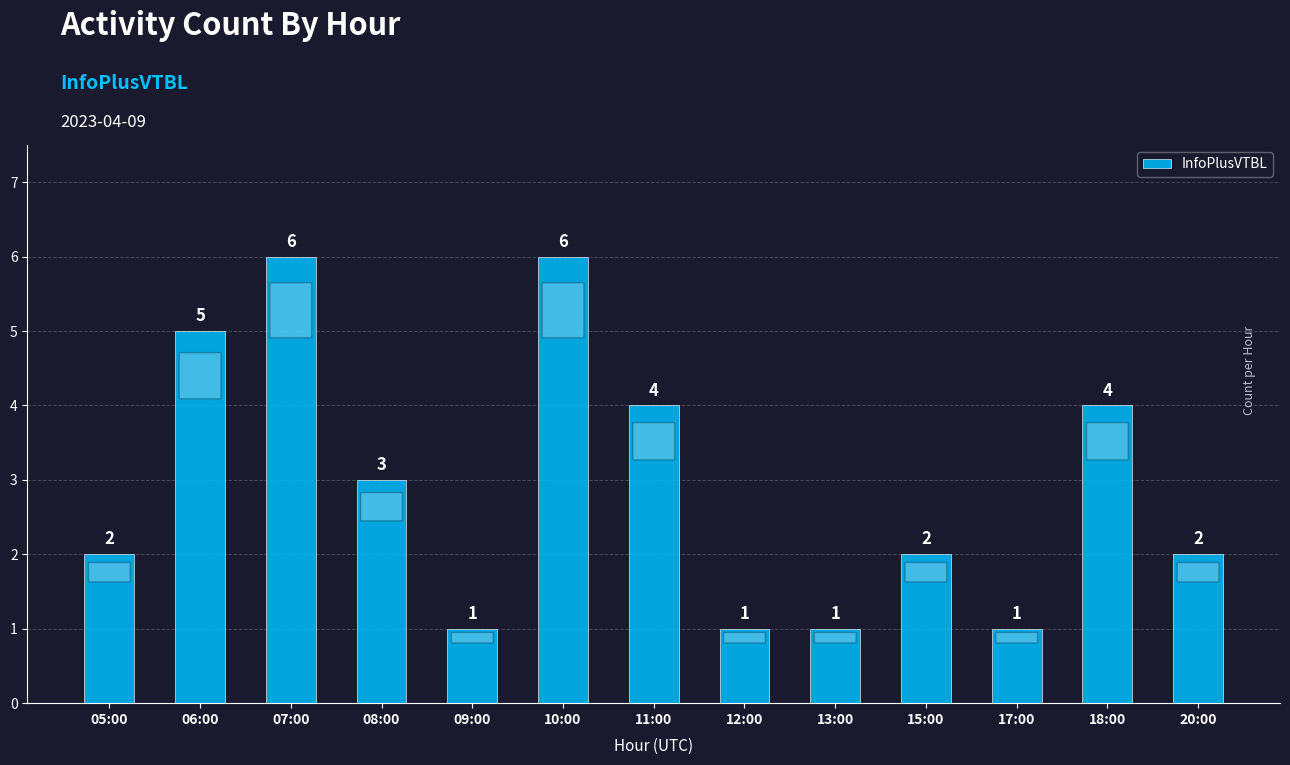

Reading left to right, list all the values displayed in this chart.

05:00=2	06:00=5	07:00=6	08:00=3	09:00=1	10:00=6	11:00=4	12:00=1	13:00=1	15:00=2	17:00=1	18:00=4	20:00=2